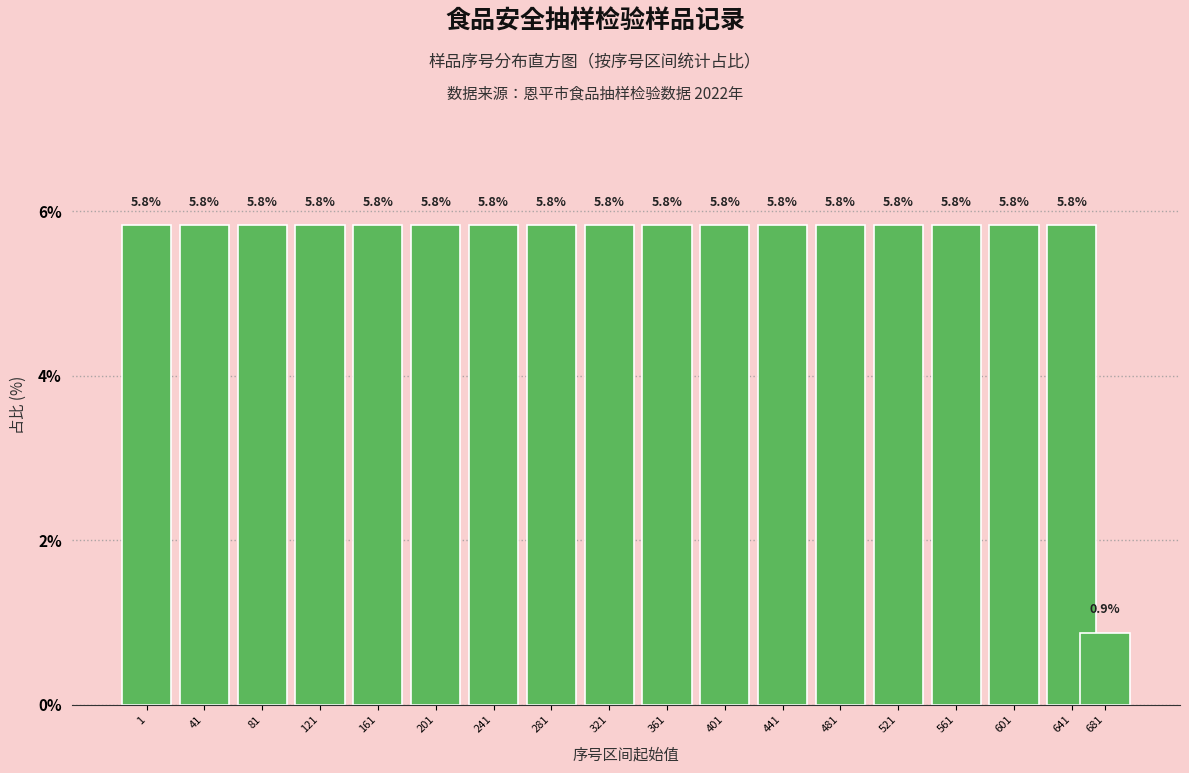

Reading left to right, extract all data points from this chart.

5.8	5.8	5.8	5.8	5.8	5.8	5.8	5.8	5.8	5.8	5.8	5.8	5.8	5.8	5.8	5.8	5.8	0.9